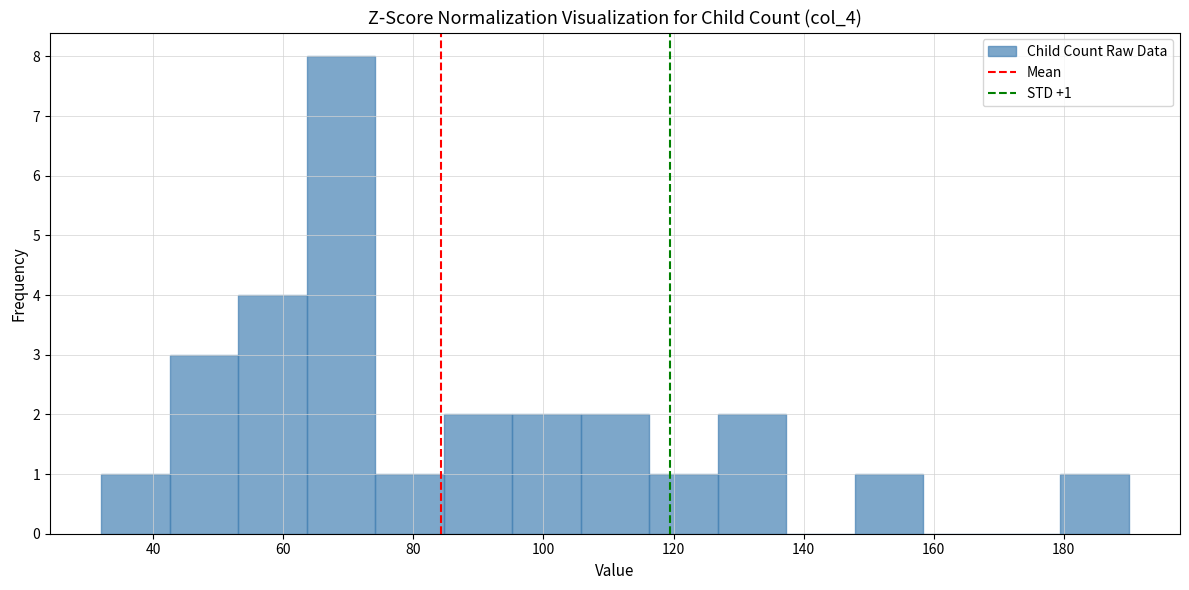

Over which range of the x-axis is the bar tallest?

64 to 74